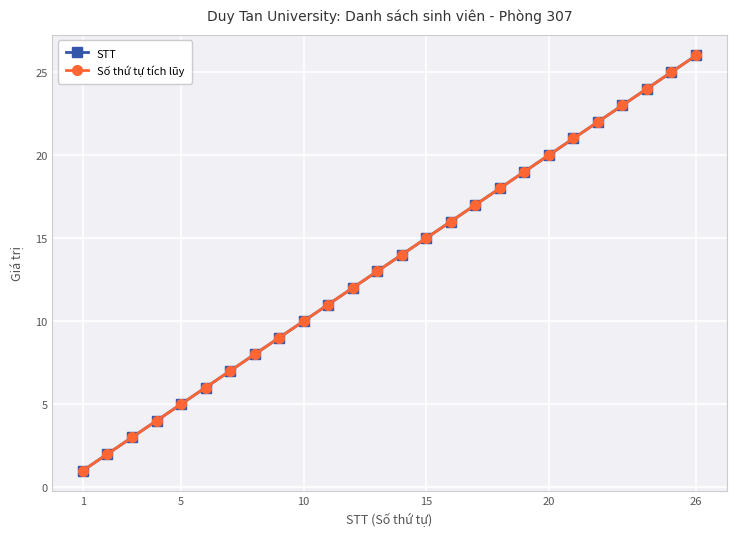

Reading left to right, list all the values displayed in this chart.

STT: 1	2	3	4	5	6	7	8	9	10	11	12	13	14	15	16	17	18	19	20	21	22	23	24	25	26
Số thứ tự tích lũy: 1	2	3	4	5	6	7	8	9	10	11	12	13	14	15	16	17	18	19	20	21	22	23	24	25	26